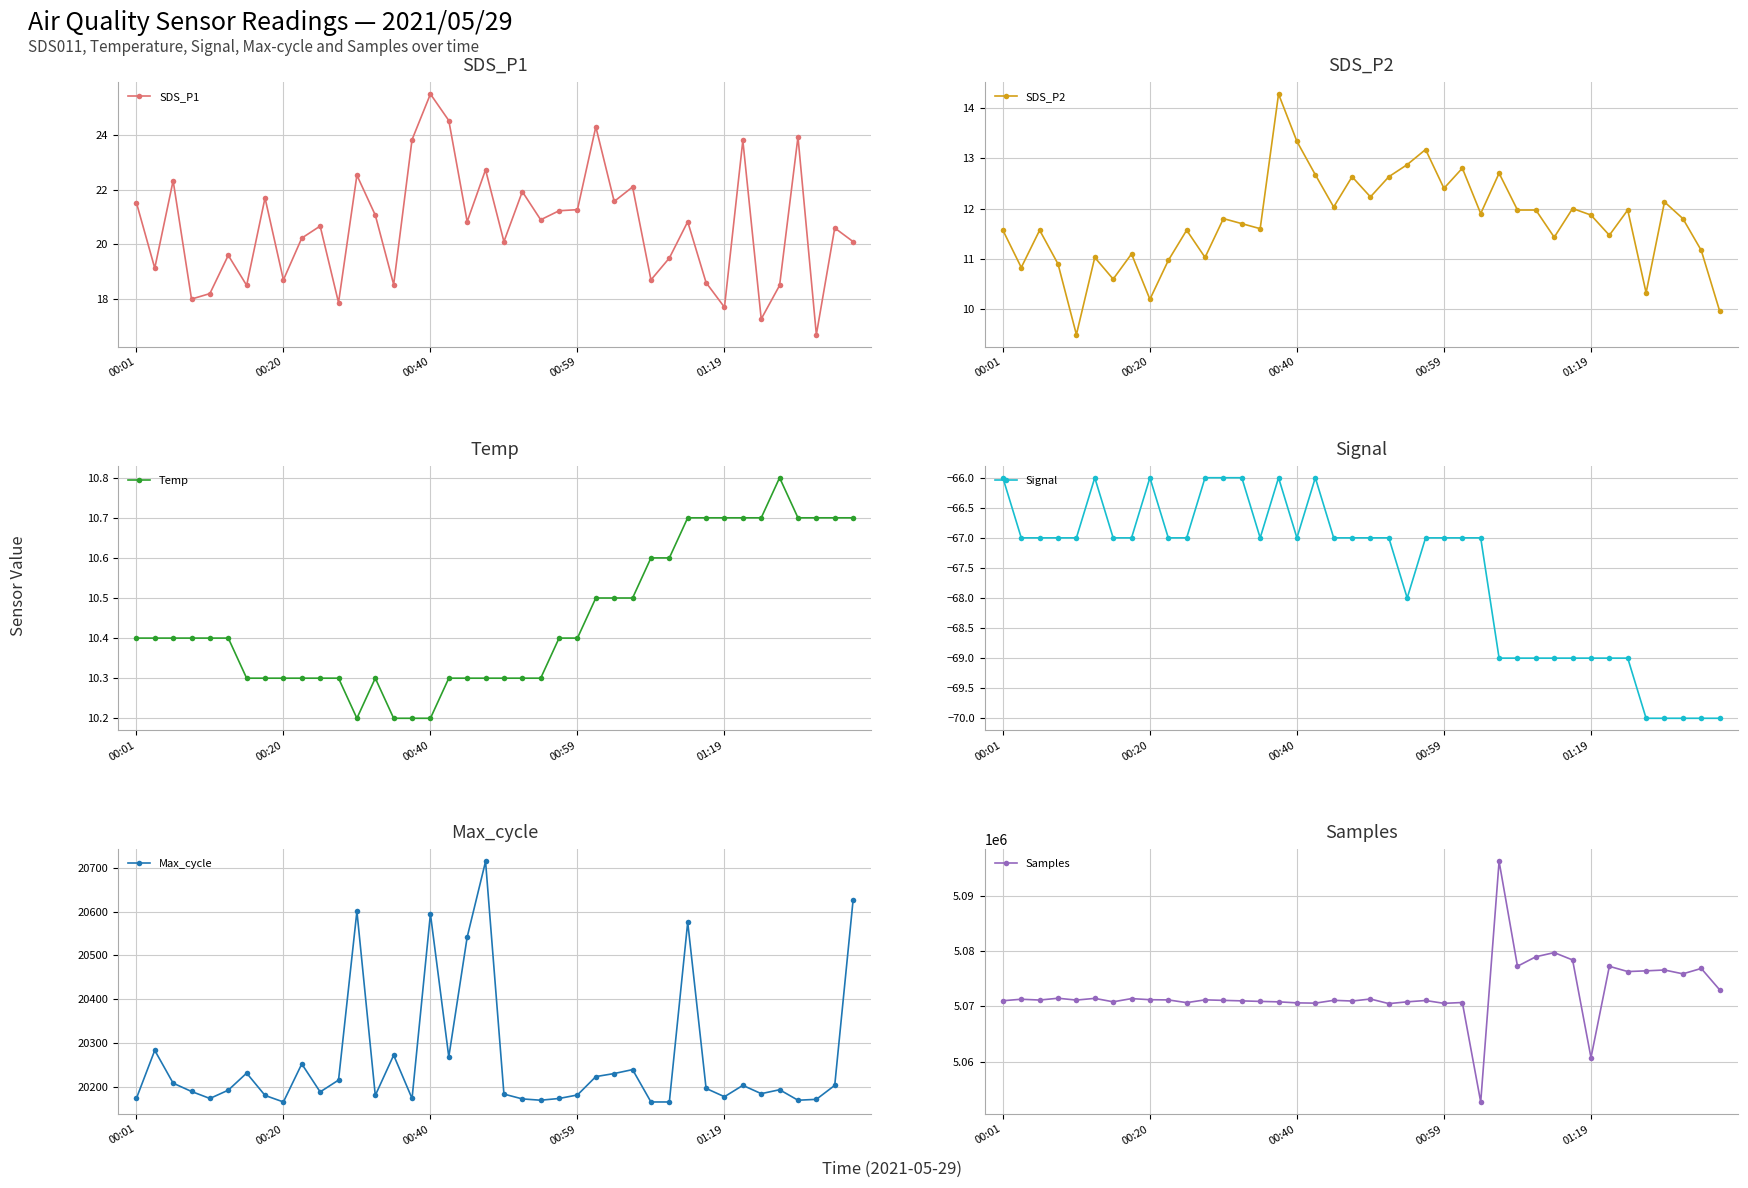

What is the minimum value for Max_cycle?

20165